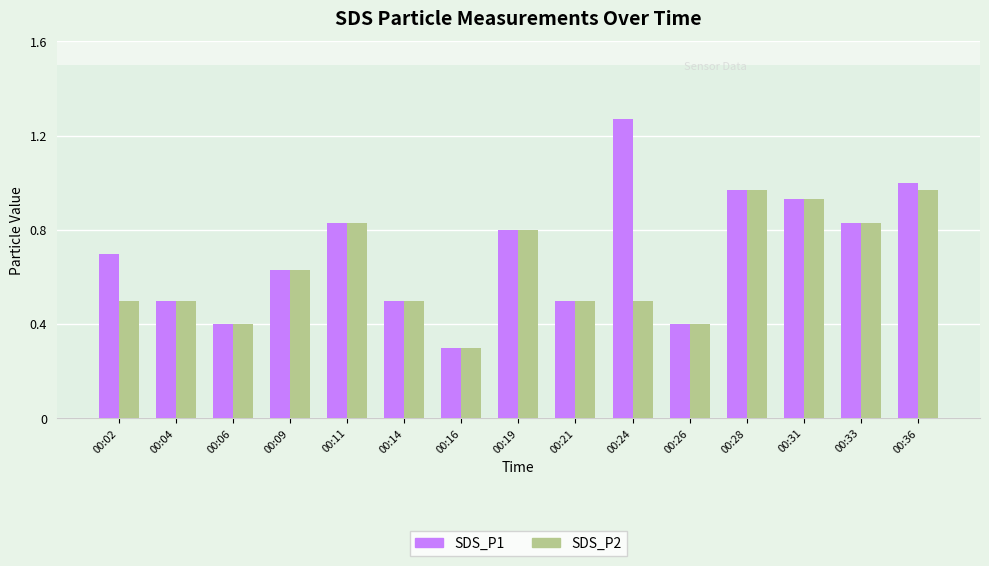

What are all the series names shown in the legend?

SDS_P1, SDS_P2